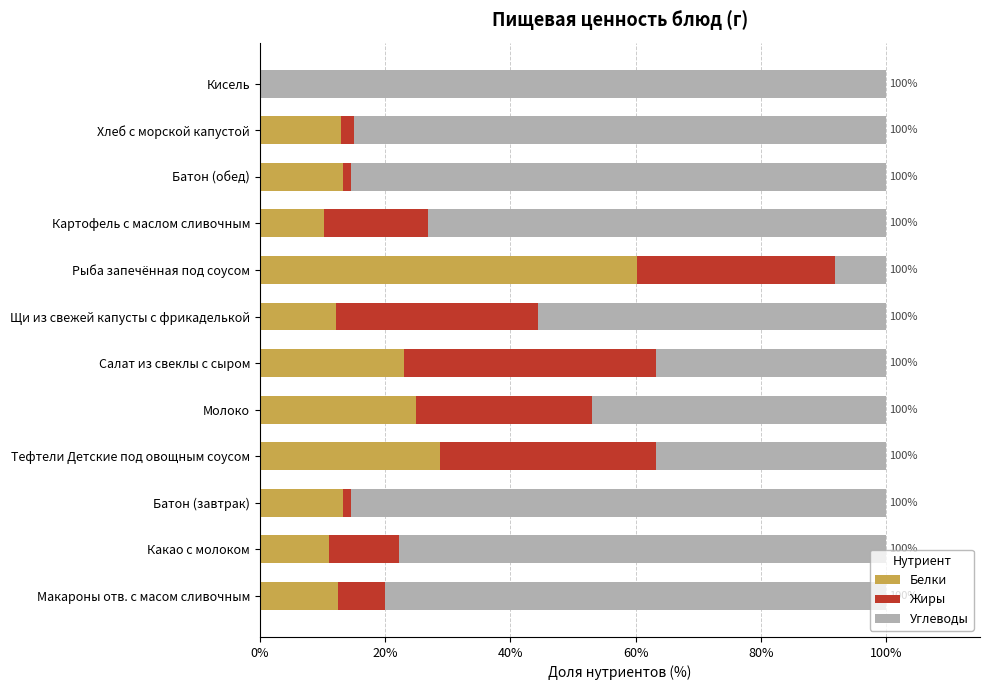

The value of Белки at Хлеб с морской капустой is 4.2. True or false?

False